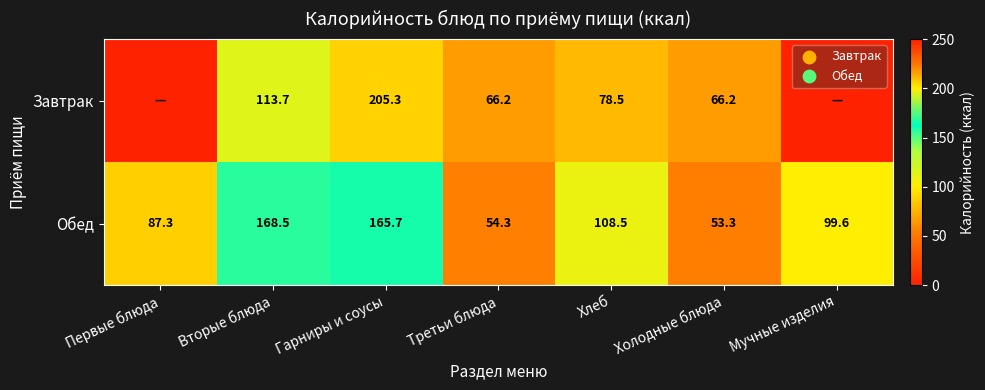

What is the average value of the Обед series?

105.3